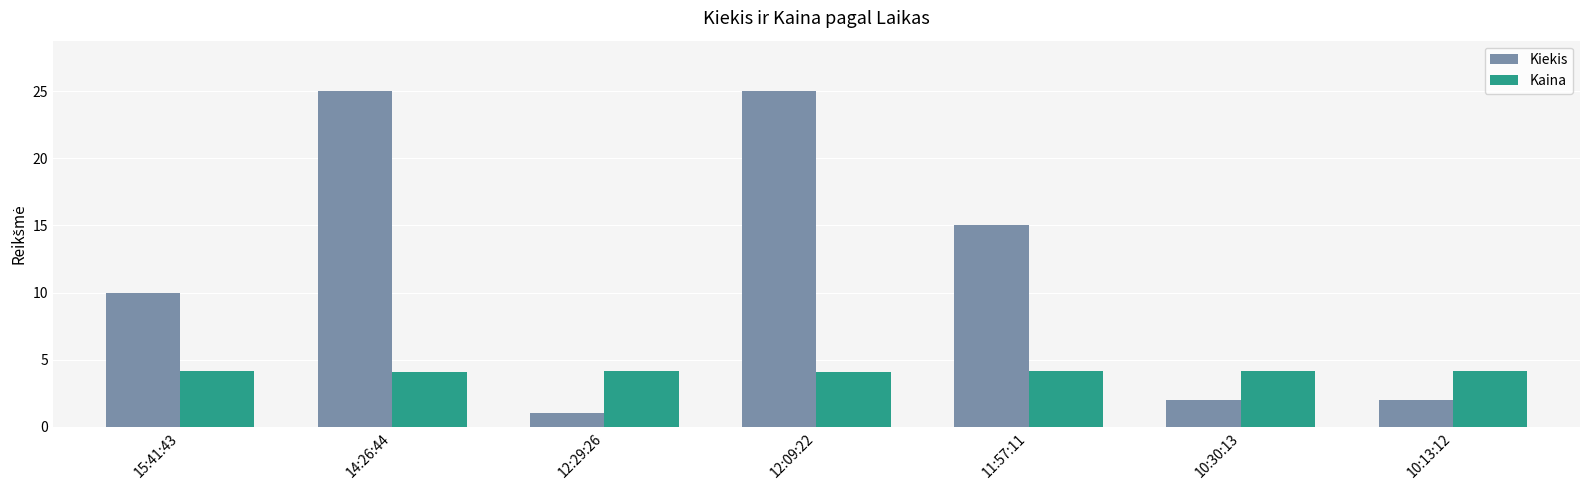

Rank the series by their maximum value, from highest to lowest.

Kiekis, Kaina